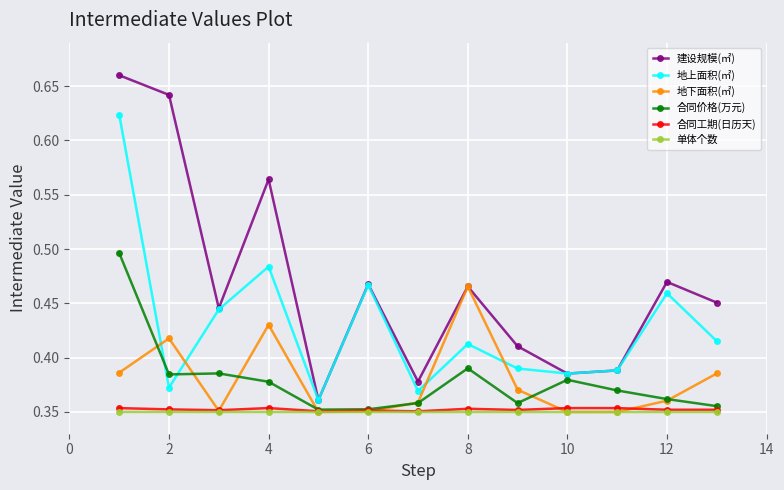

Which series has the largest range (max minus min)?

建设规模(㎡)